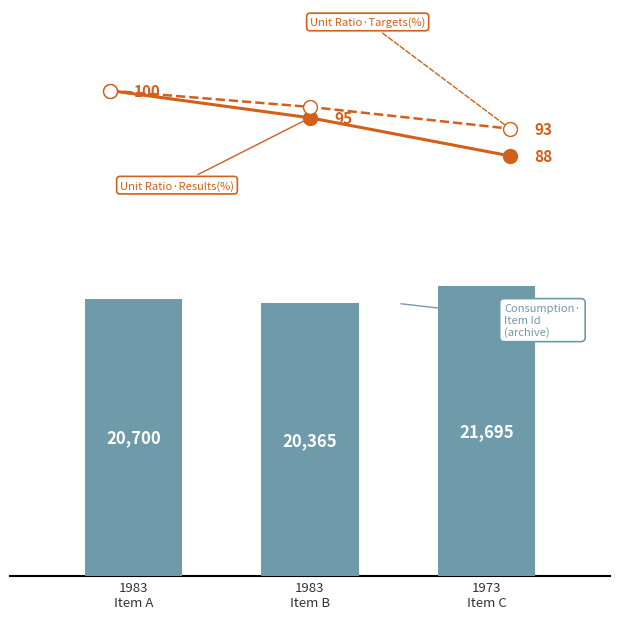

Reading left to right, list all the values displayed in this chart.

Unit Ratio·Results(%): 100	95	88
Unit Ratio·Targets(%): 100	97	93
Item Id: 20700	20365	21695